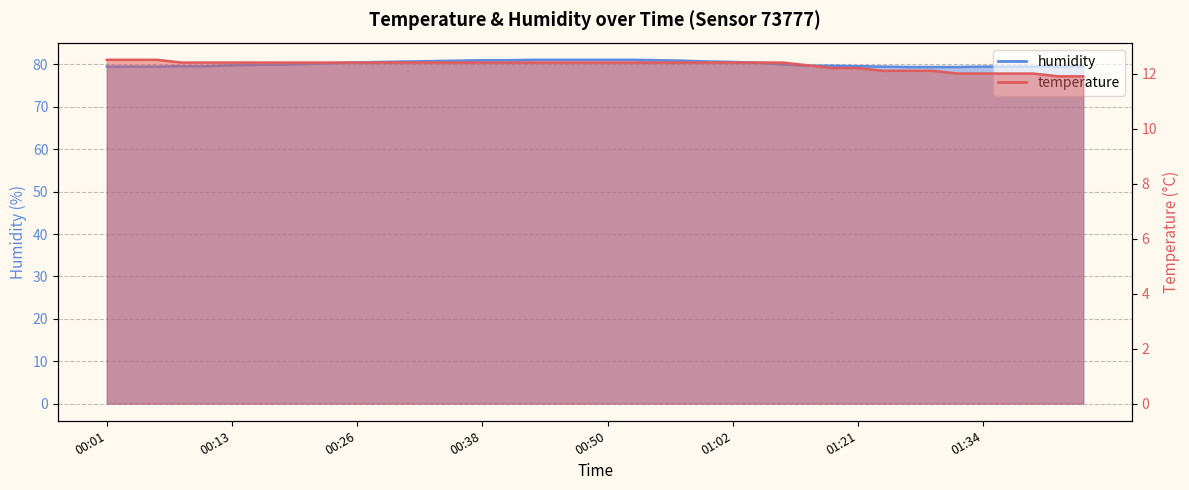

What is the value of the humidity point at the 14th from the left?

80.8